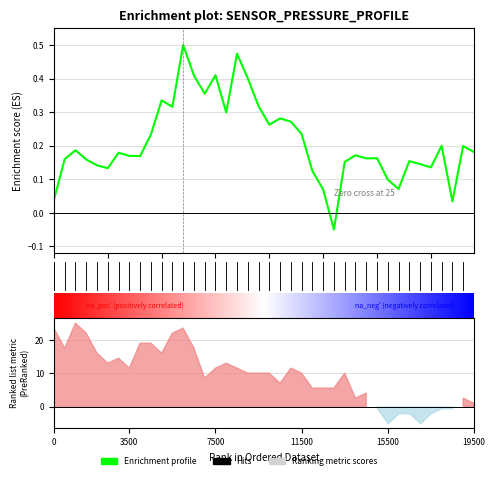

What is the label of the 15th point from the right?

25